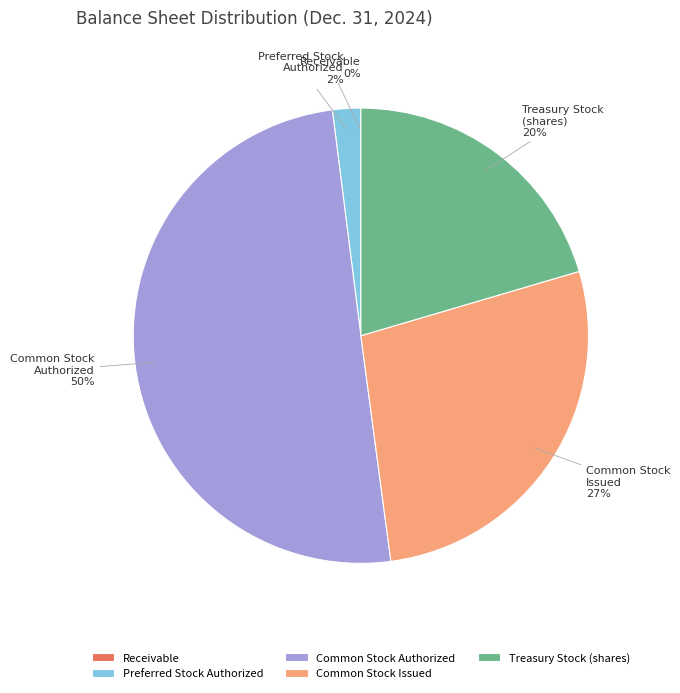

What is the largest slice in the pie chart?

Common Stock Authorized